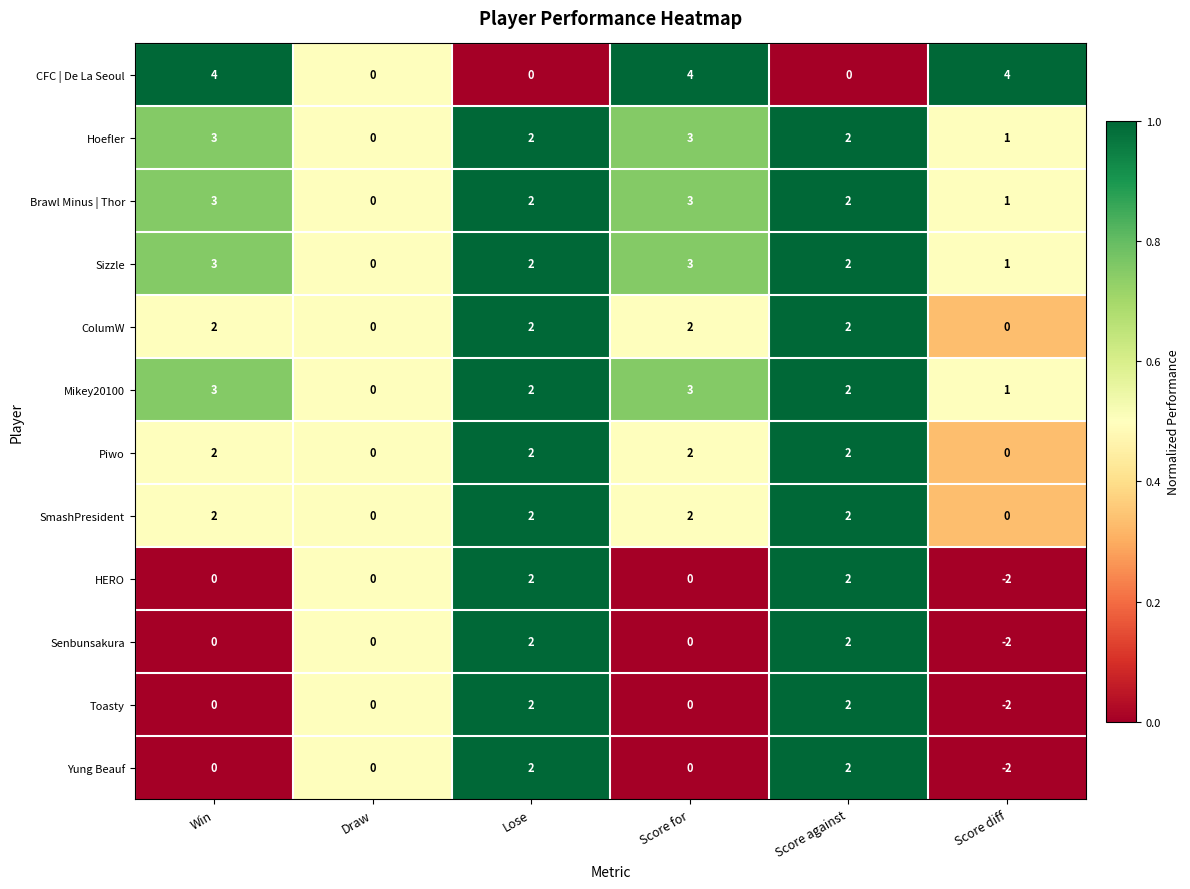

What is the sum of all CFC | De La Seoul values?

12